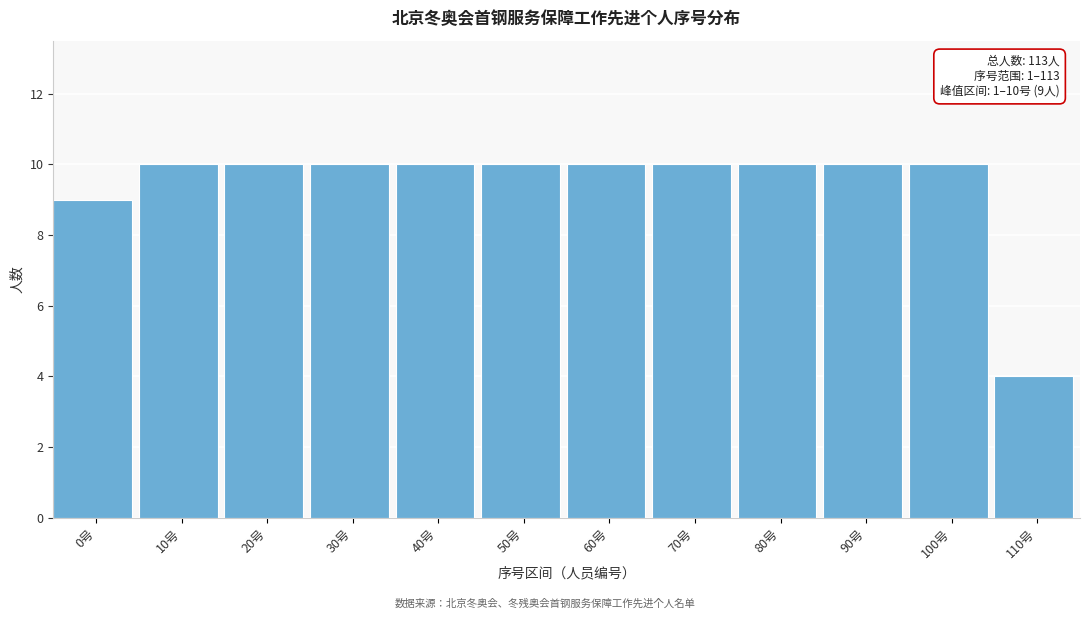

Reading right to left, transcribe all the data shown in this chart.

110号=4	100号=10	90号=10	80号=10	70号=10	60号=10	50号=10	40号=10	30号=10	20号=10	10号=10	0号=9